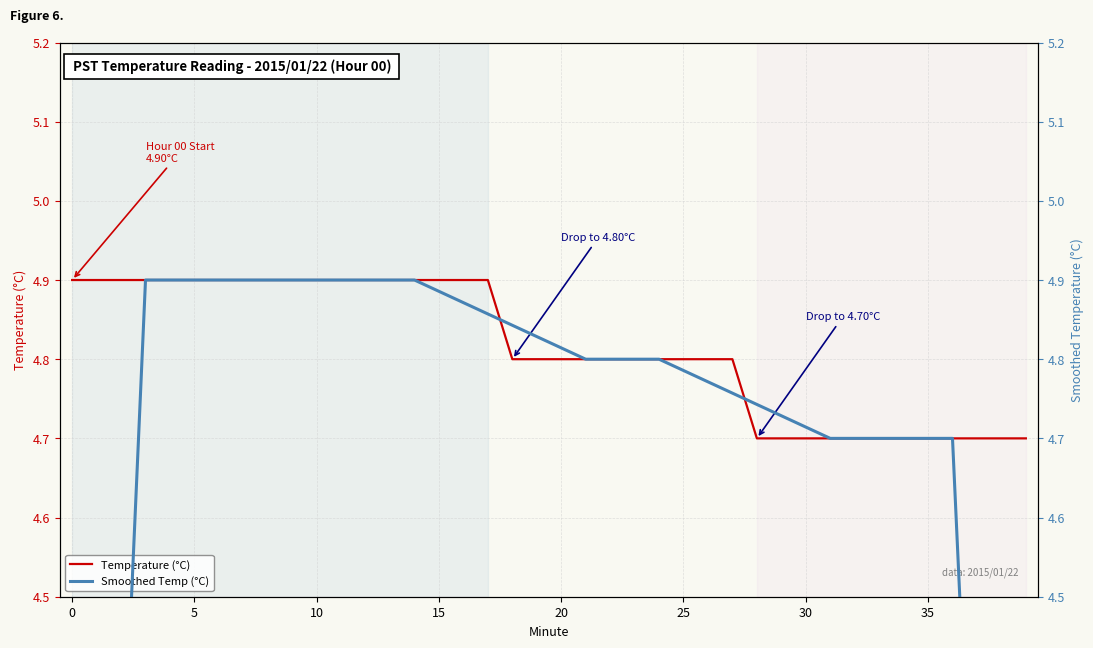

Which series changed the most between 10 and 14?

Temperature (°C)